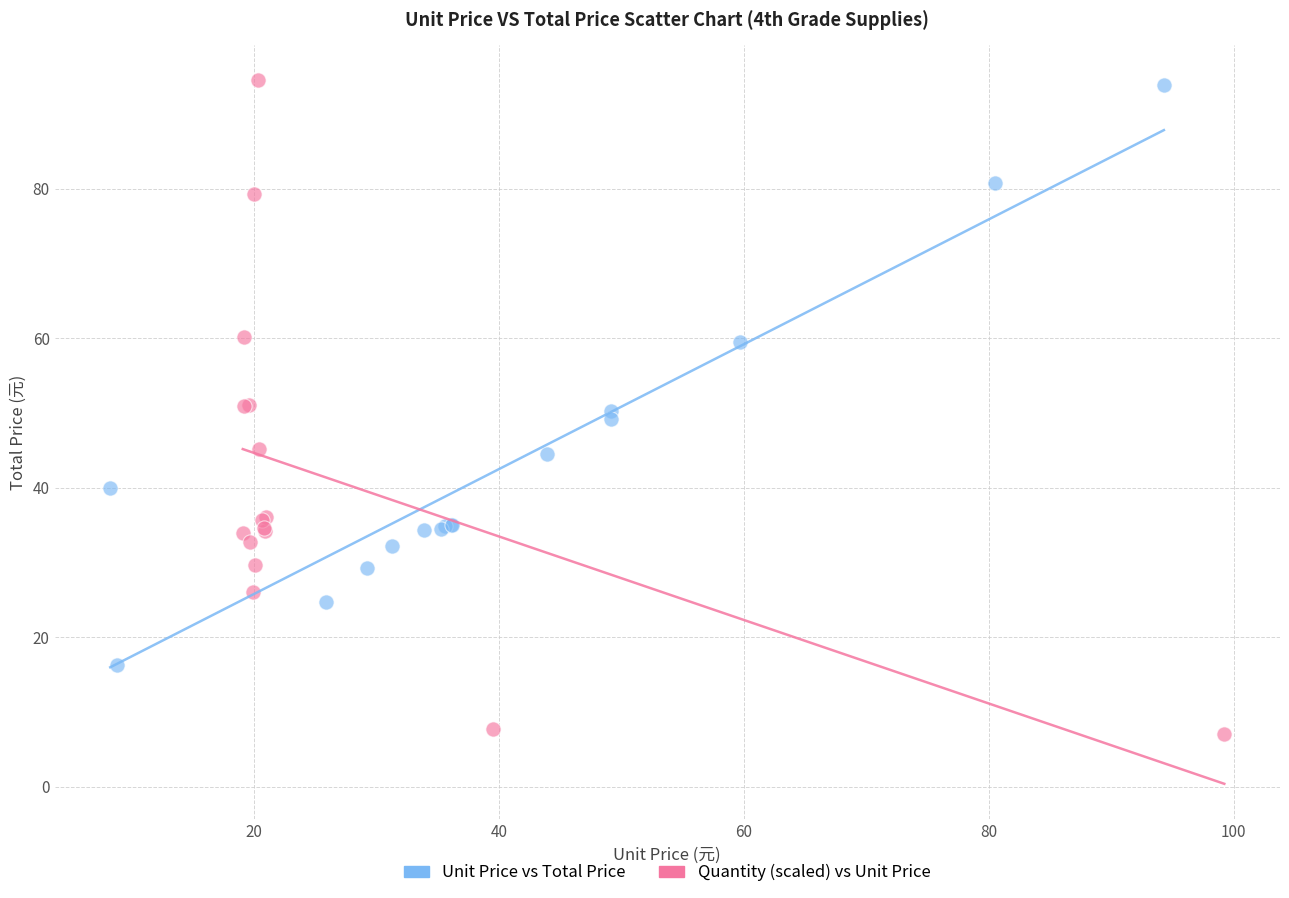

Which series reaches the minimum Y coordinate?

Quantity (scaled) vs Unit Price